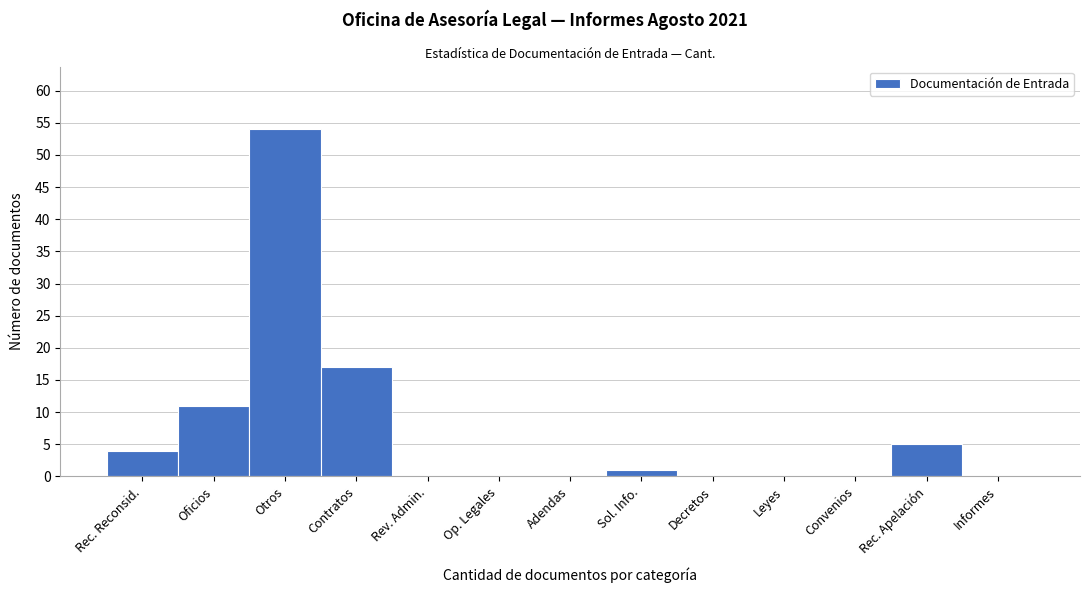

Reading right to left, list all the values displayed in this chart.

Informes=0	Rec. Apelación=5	Convenios=0	Leyes=0	Decretos=0	Sol. Info.=1	Adendas=0	Op. Legales=0	Rev. Admin.=0	Contratos=17	Otros=54	Oficios=11	Rec. Reconsid.=4